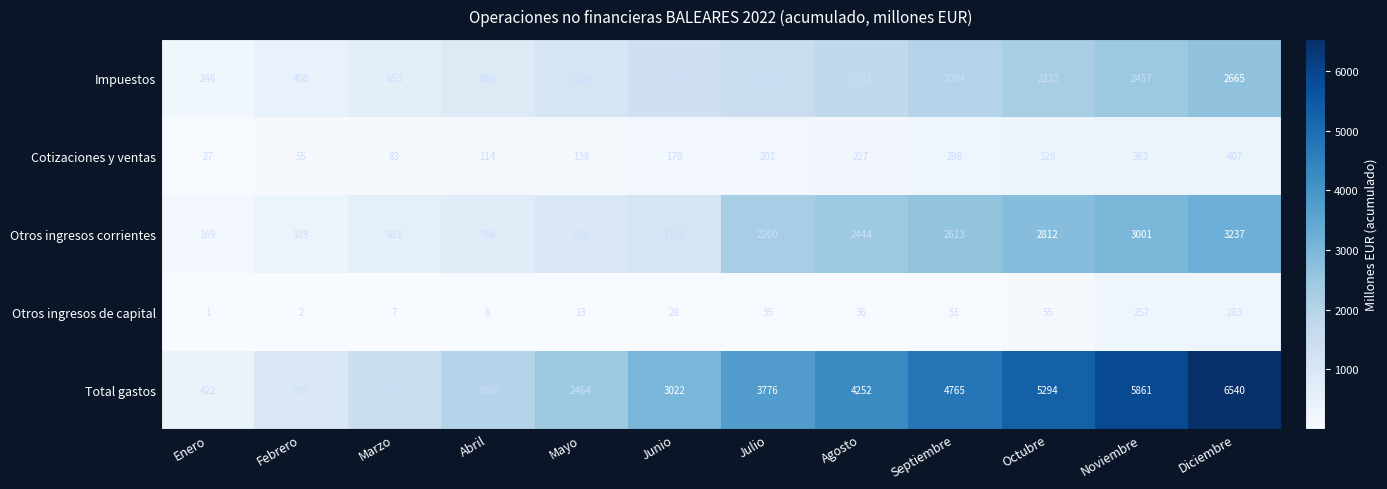

At how many categories does at least one series exceed 652?

11